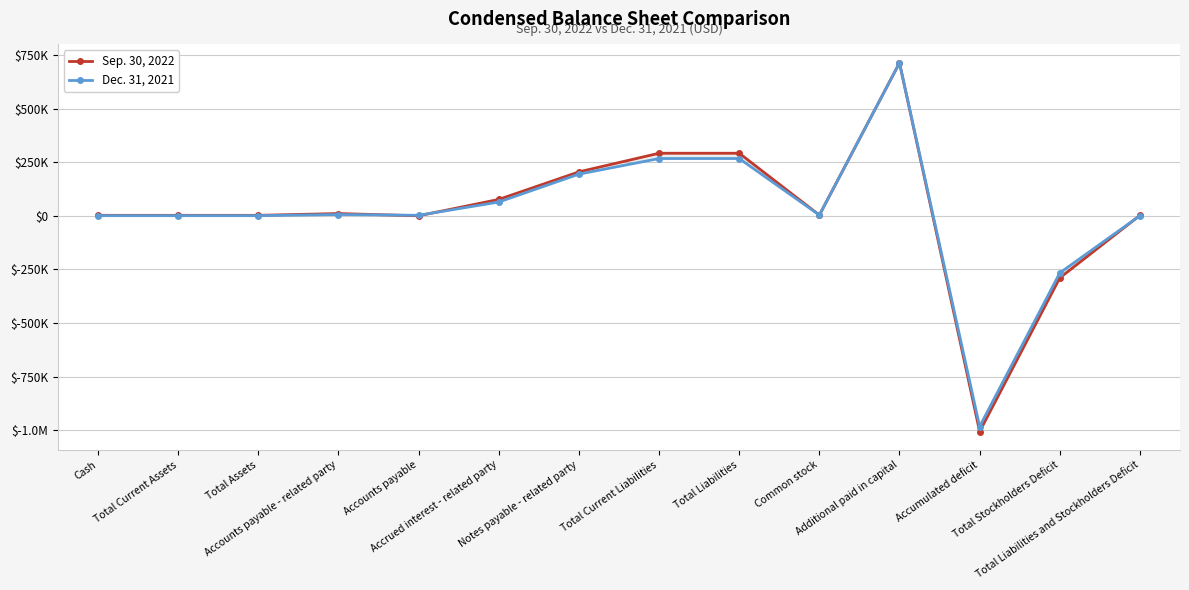

What is the approximate value of Sep. 30, 2022 at Total Stockholders Deficit, to the nearest 10?

-289720